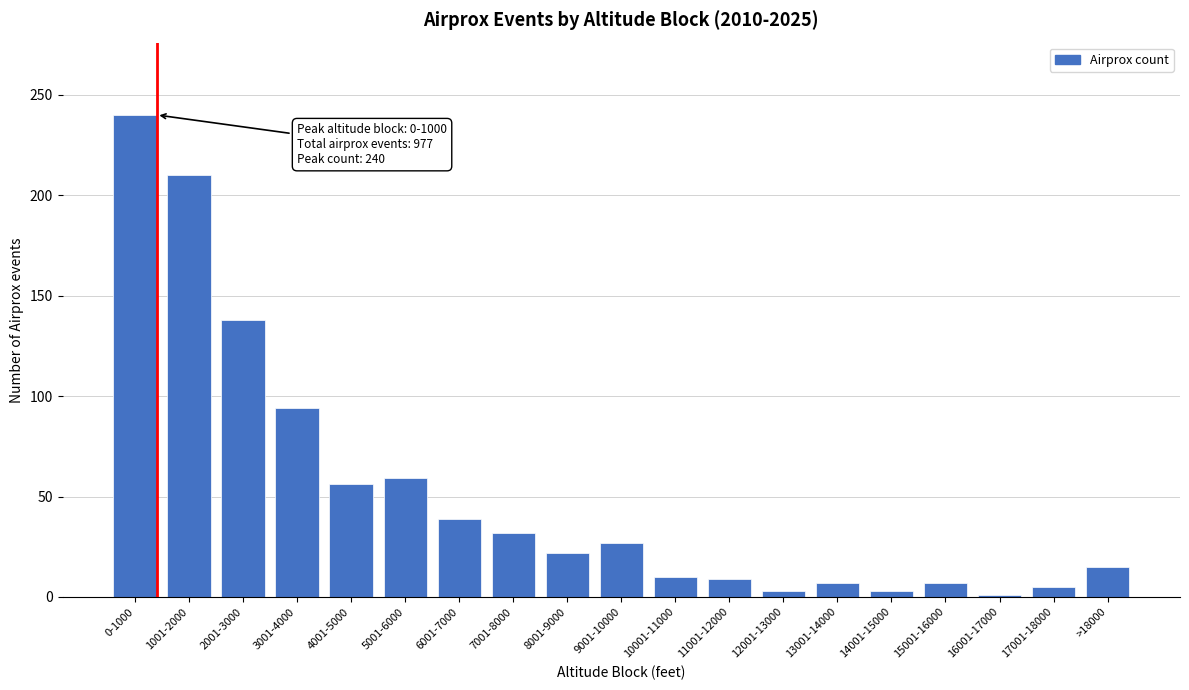

What is the change in value from 1001-2000 to 15001-16000?

-203